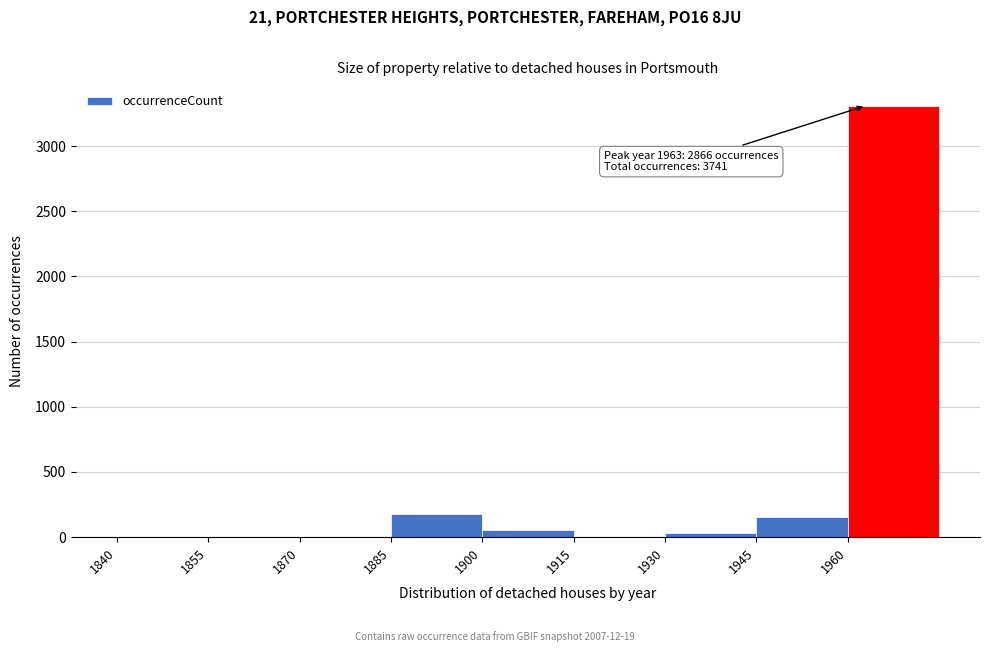

Over which range of the x-axis is the bar tallest?

1960 to 1975